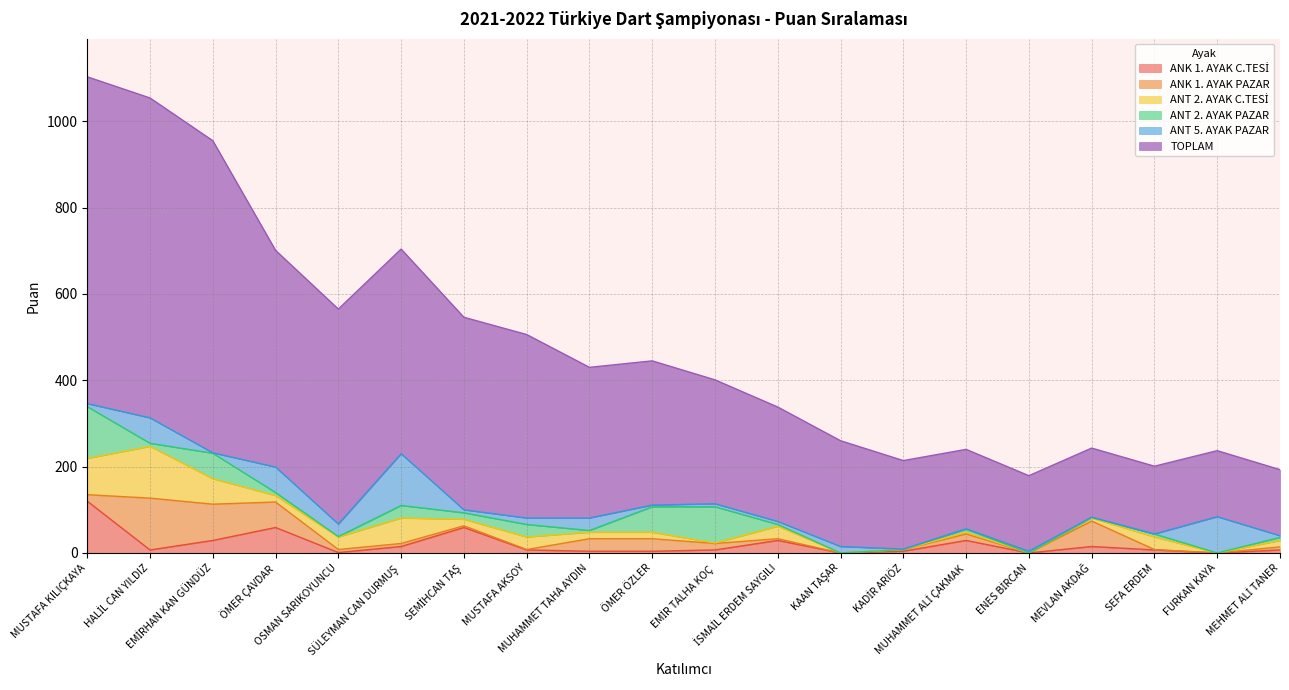

Which series has the largest range (max minus min)?

TOPLAM